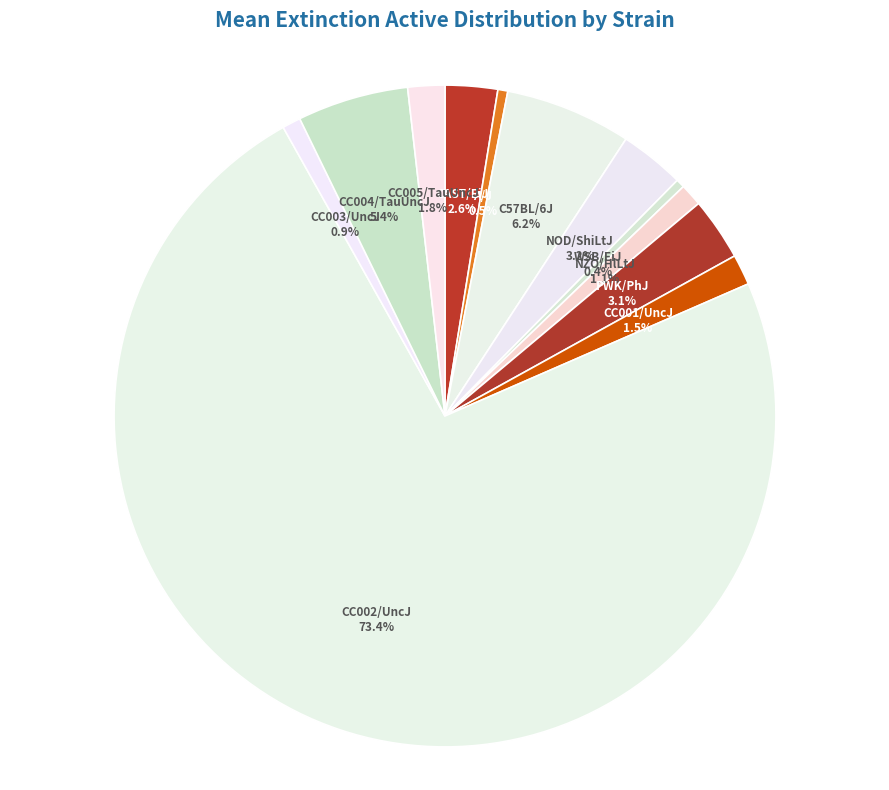

Is there any slice that represents more than half of the pie?

Yes